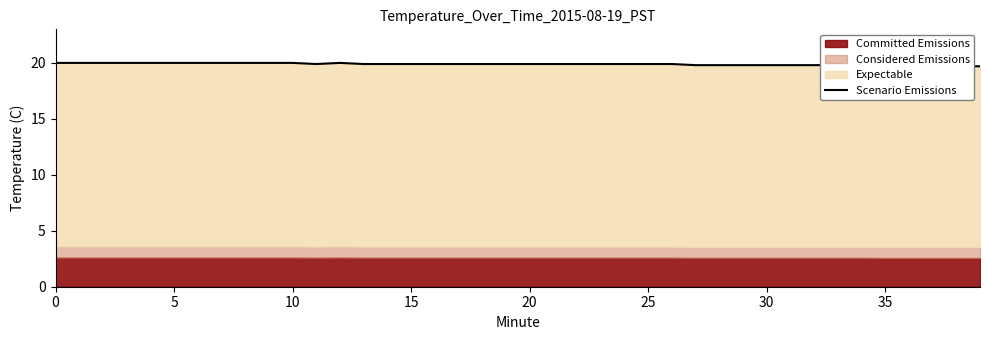

Read the value at 10.

20.0